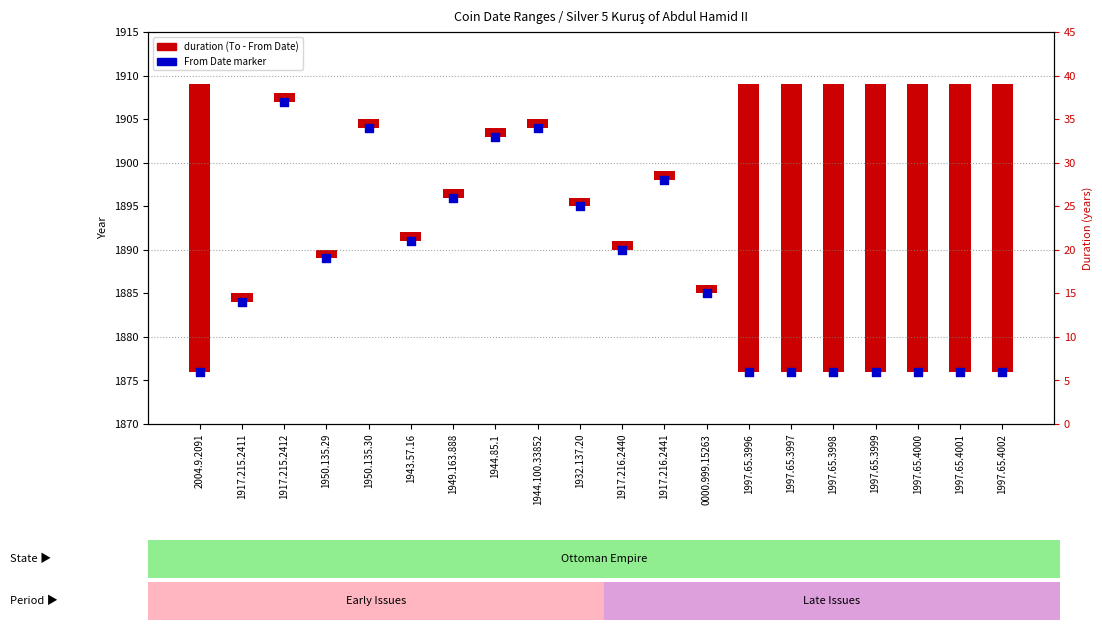

At how many categories does at least one series exceed 1860?

20